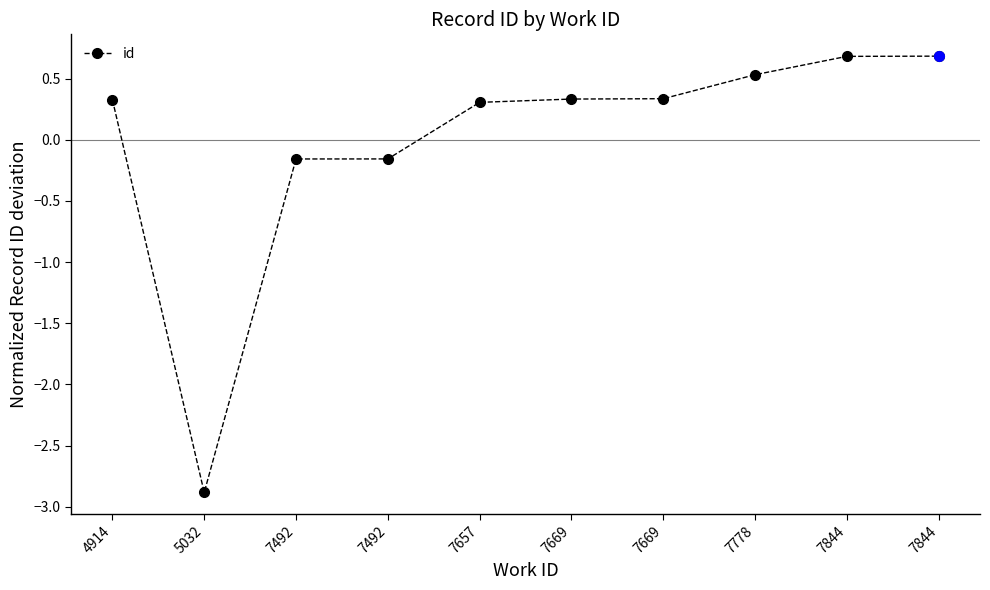

Where is the first local minimum?

5032